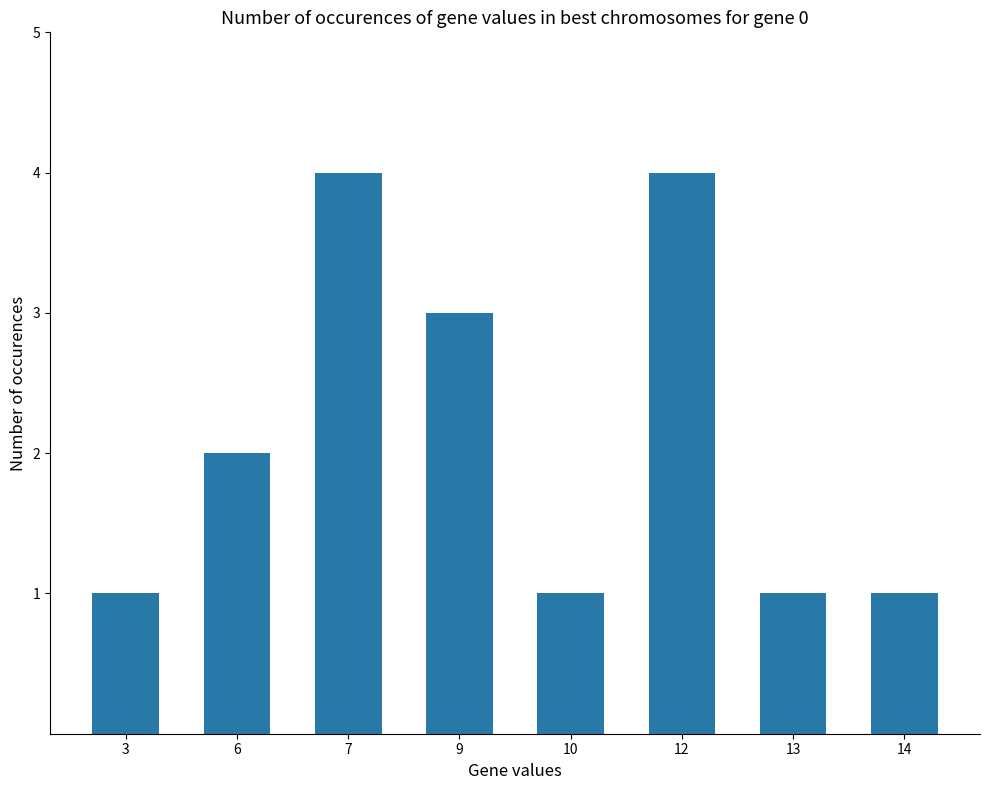

At which label is the value closest to 2?

6